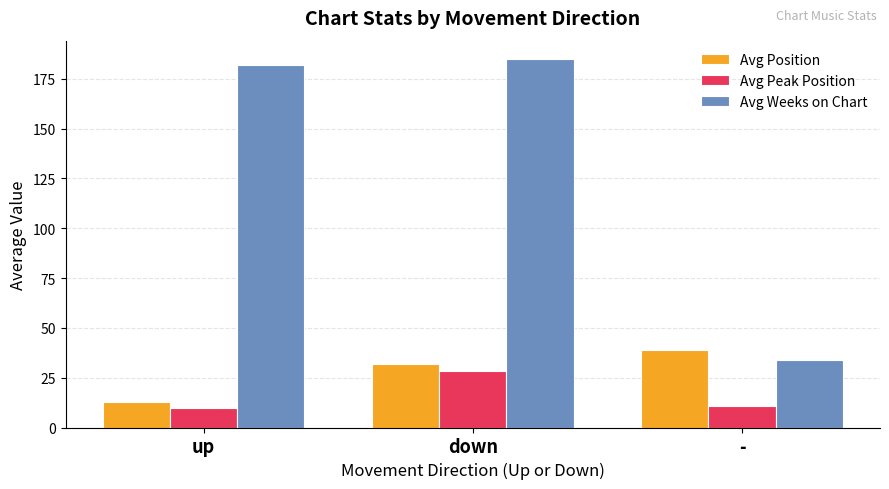

List the series in order of their peak value, highest first.

Avg Weeks on Chart, Avg Position, Avg Peak Position